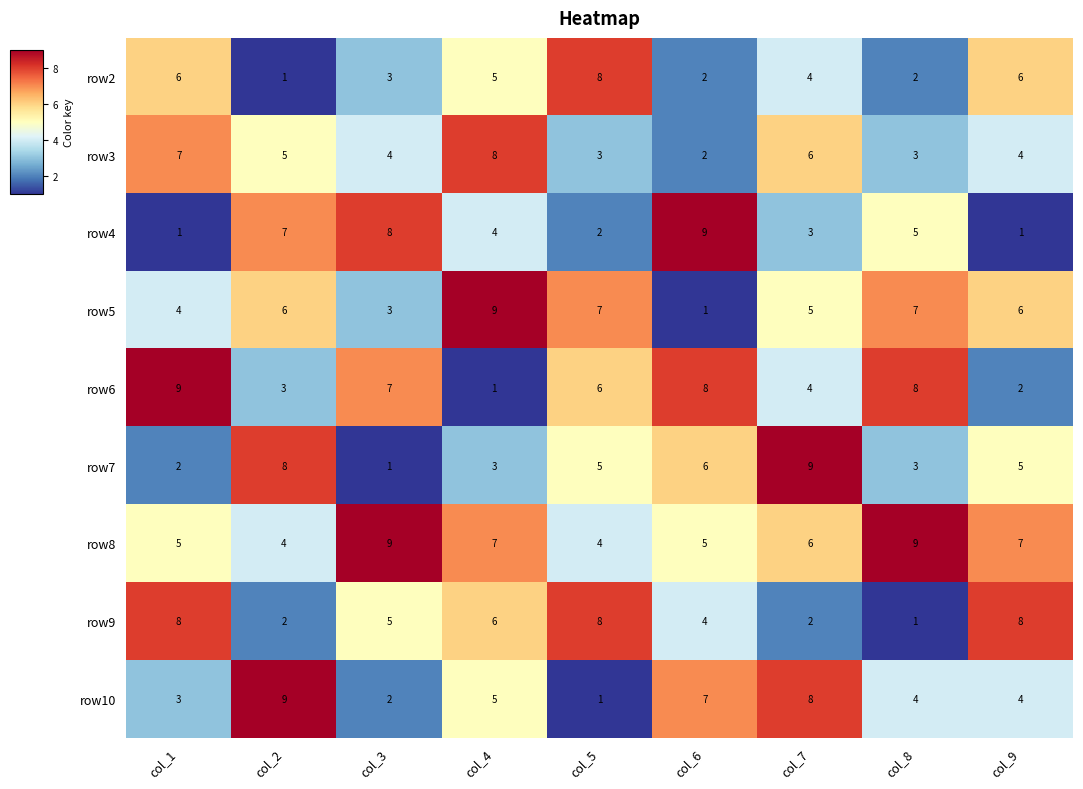

Count the row10 values in the range 3 to 7.

5